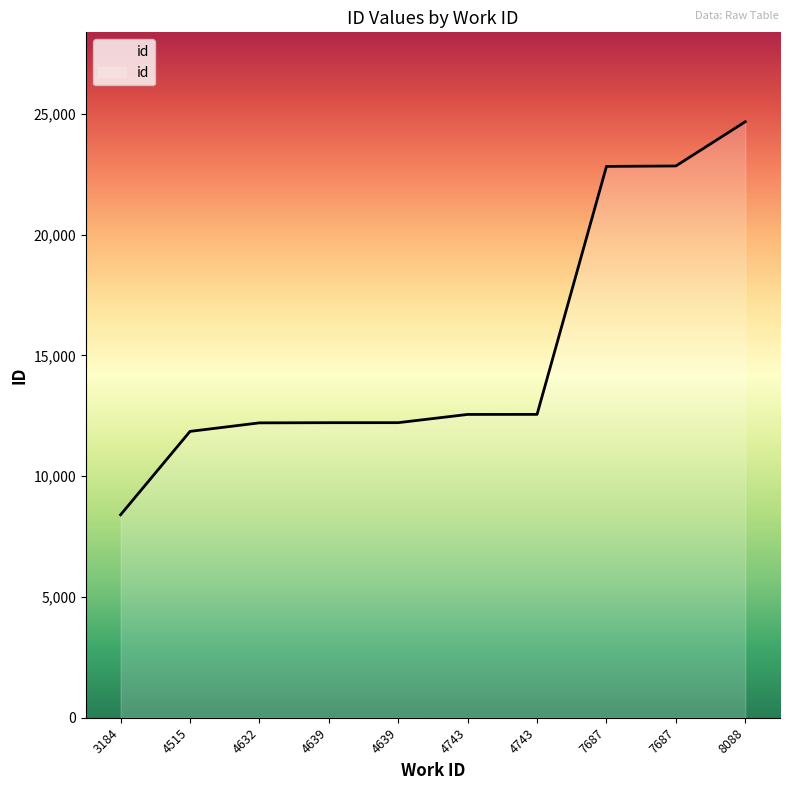

True or false: the data has more than 2 interior local peaks.

False